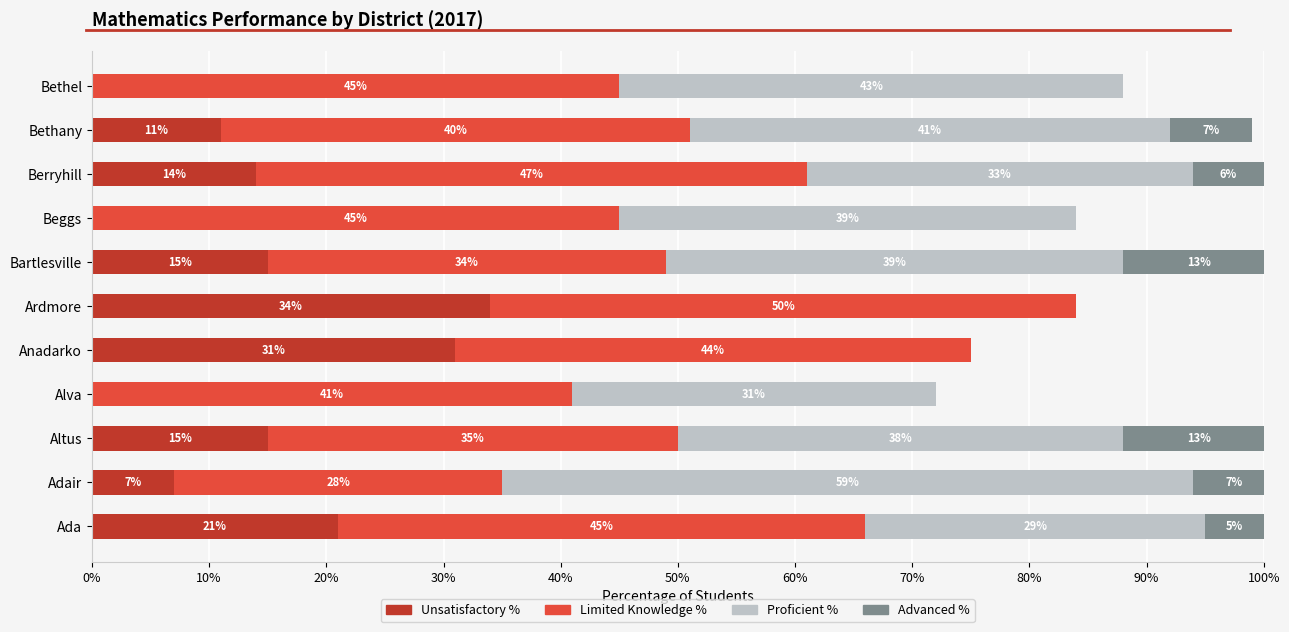

How many data points does each series have?

11